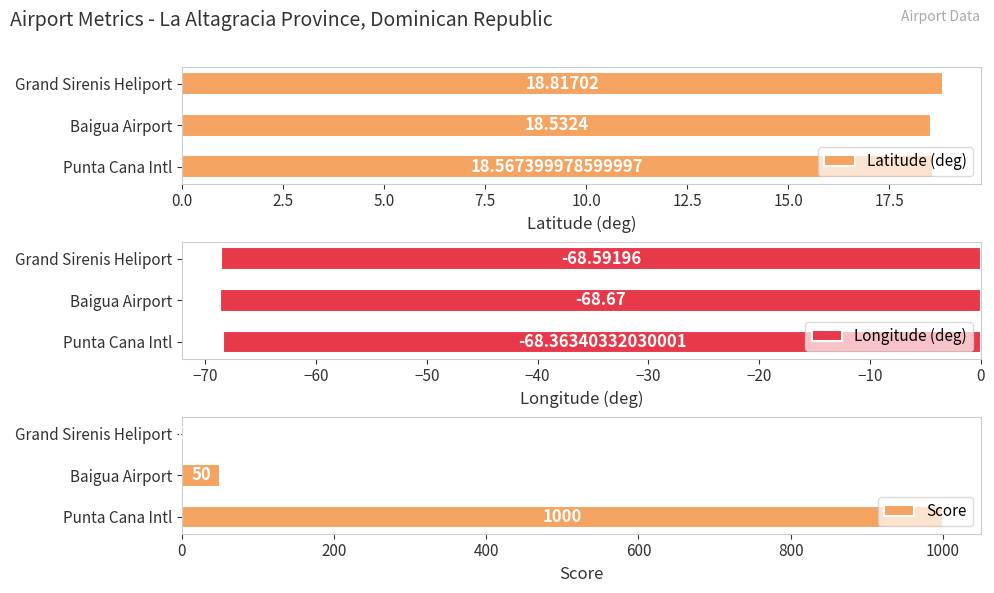

How many data points in Score are above 50?

1